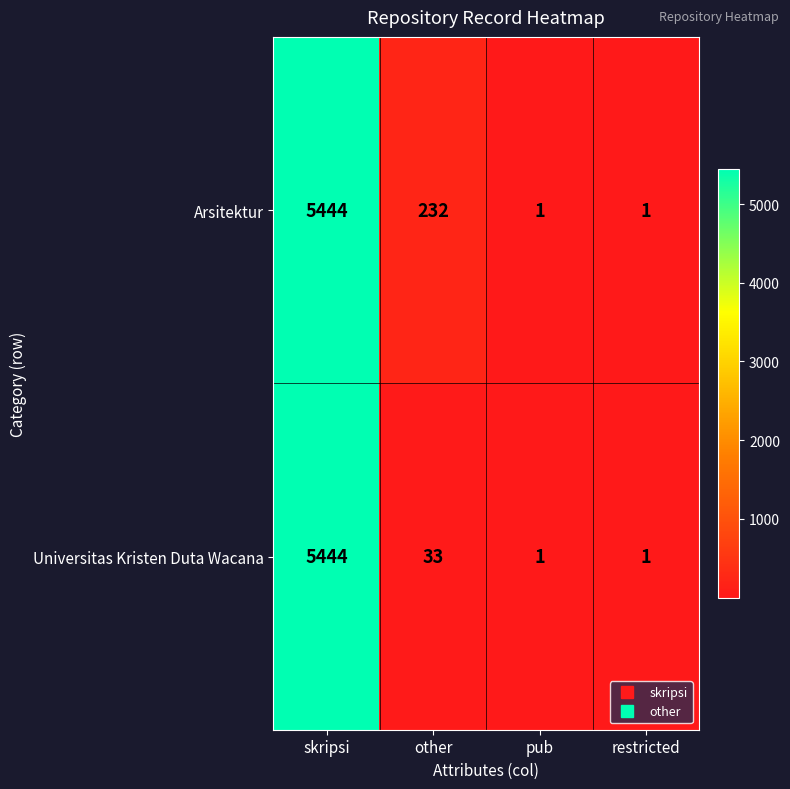

What is the difference between the Arsitektur values at restricted and other?

231